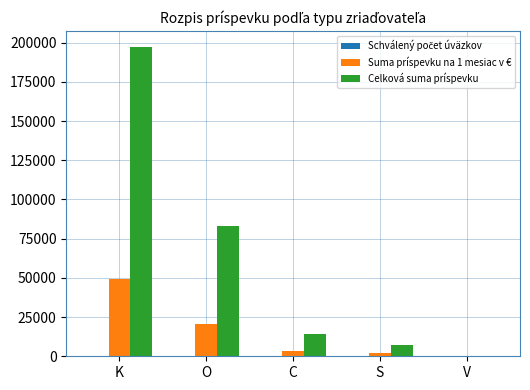

Is the value of Suma príspevku na 1 mesiac v € at C greater than the value of Celková suma príspevku at V?

Yes